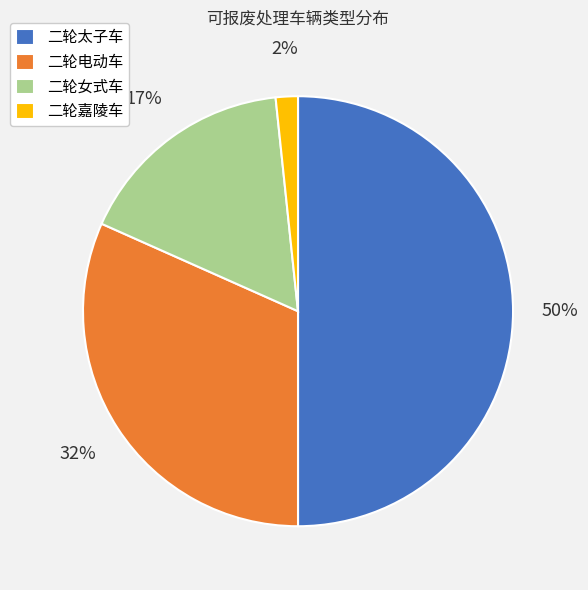

What is the smallest slice in the pie chart?

二轮嘉陵车